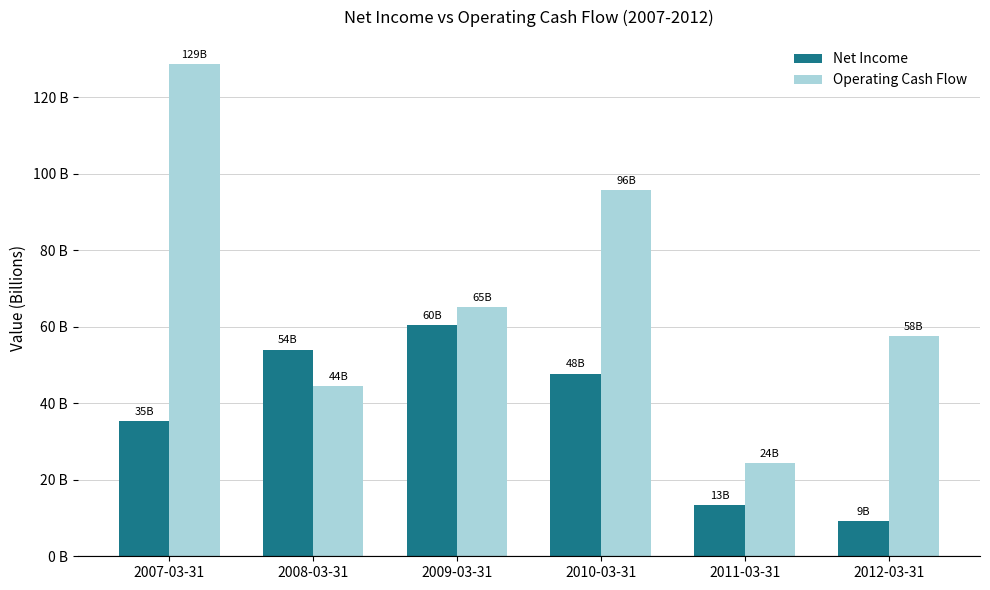

Is the value of Net Income at 2009-03-31 greater than the value of Operating Cash Flow at 2007-03-31?

No